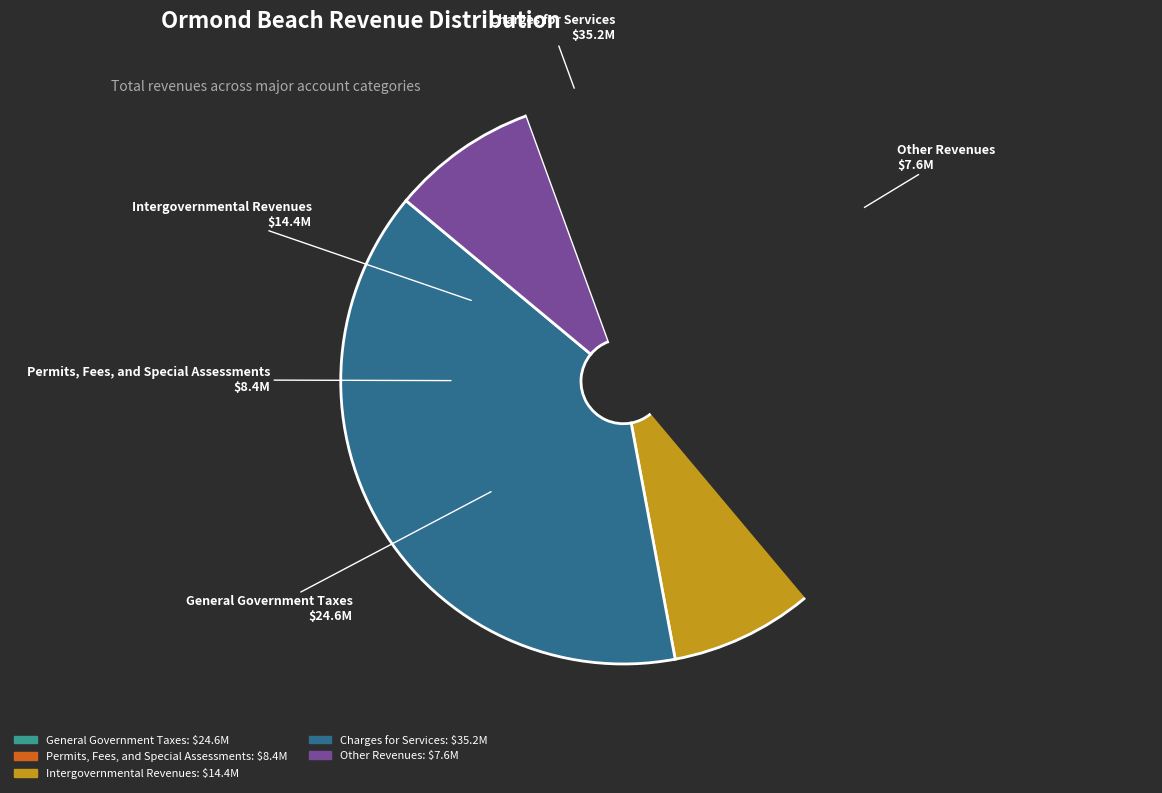

What is the change in value from General Government Taxes to Intergovernmental Revenues?

-10139252